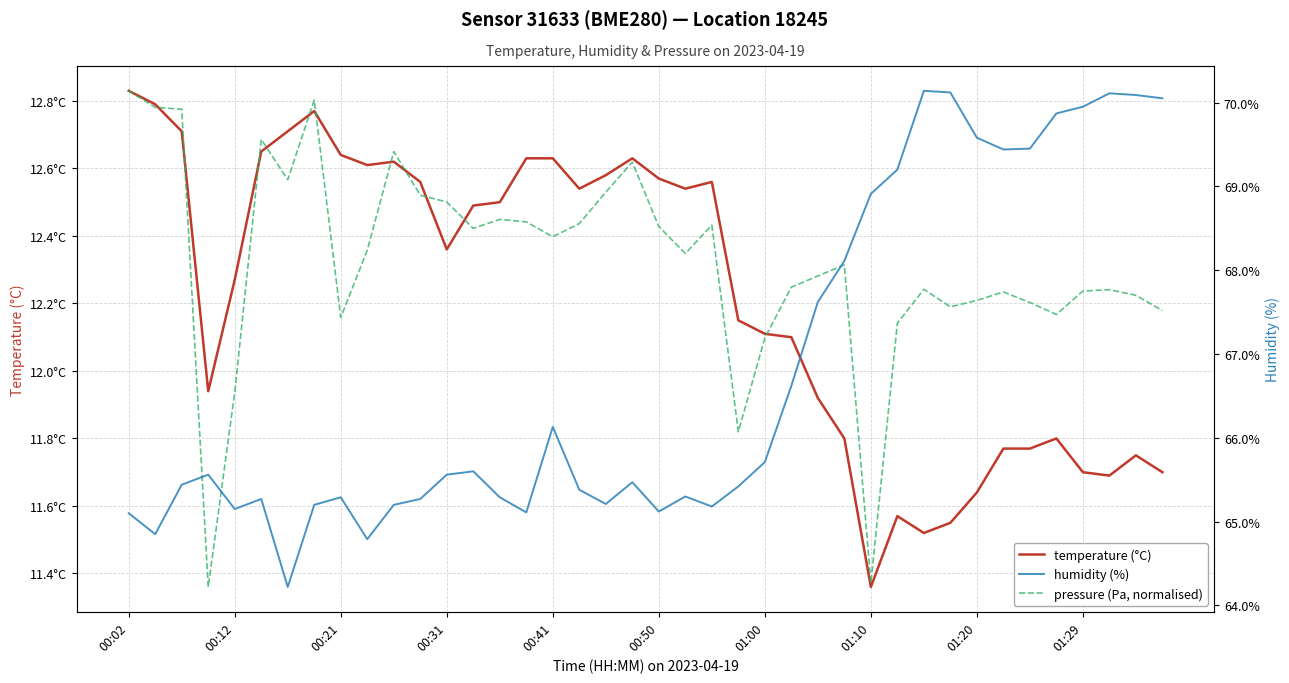

How many interior local peaks does the temperature (°C) series have?

7